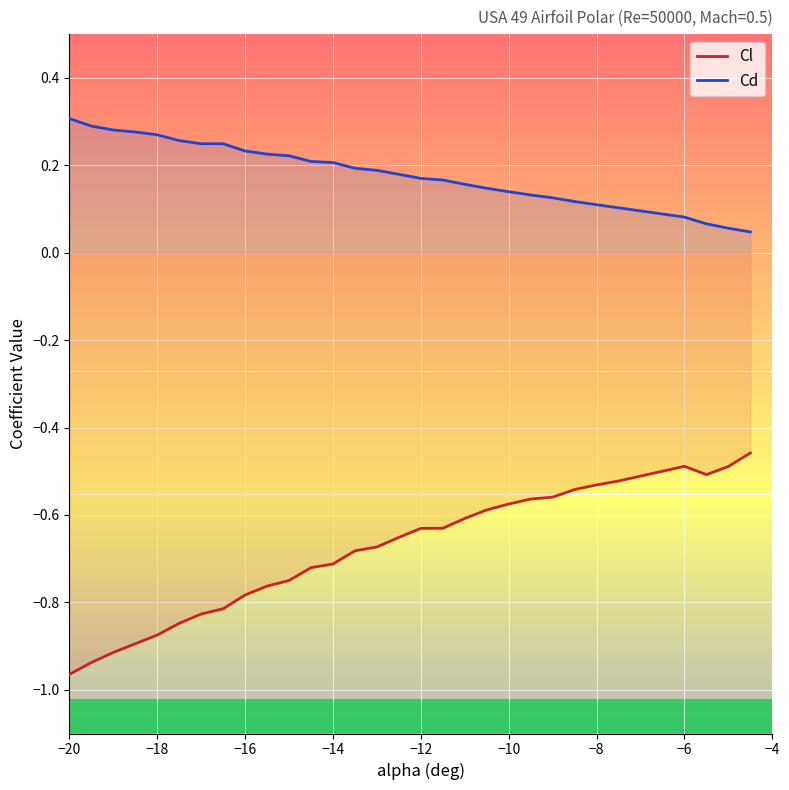

What is the difference between the maximum and second lowest values in the Cd series?

0.3